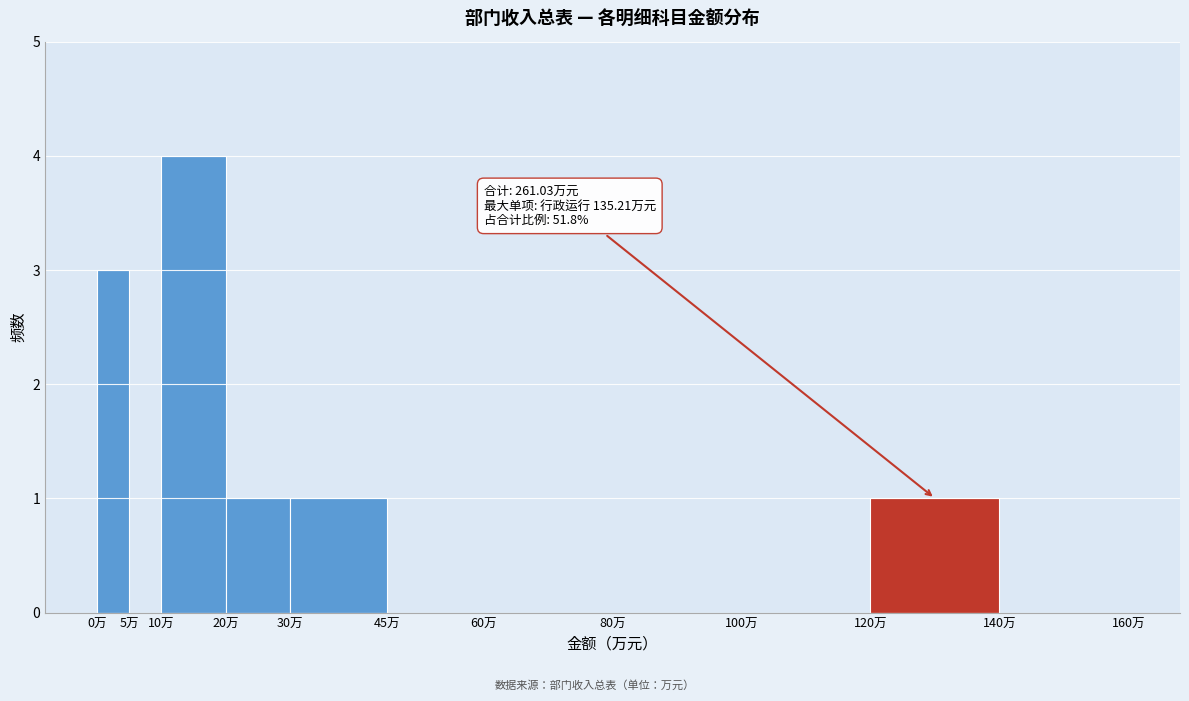

Over which range of the x-axis is the bar tallest?

10 to 20